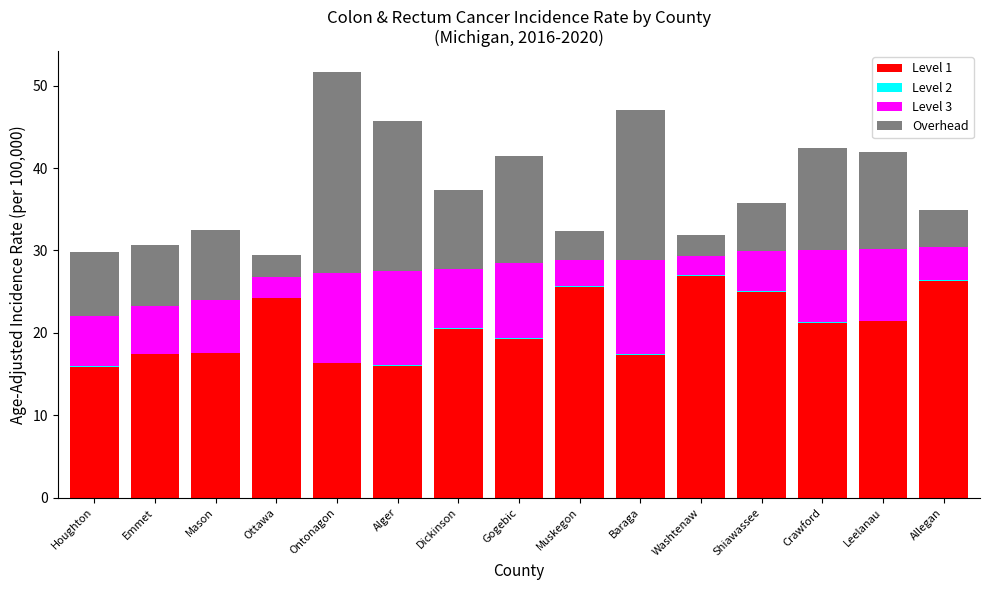

Is it true that Level 1 equals 35.9 at Allegan?

False